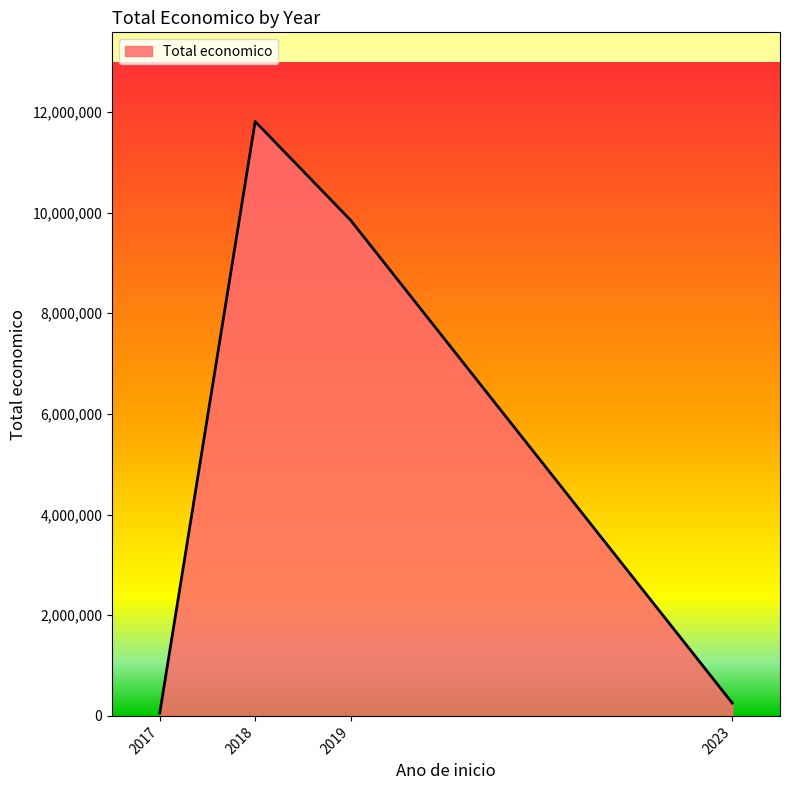

What is the change in value from 2018 to 2019?

-1960083